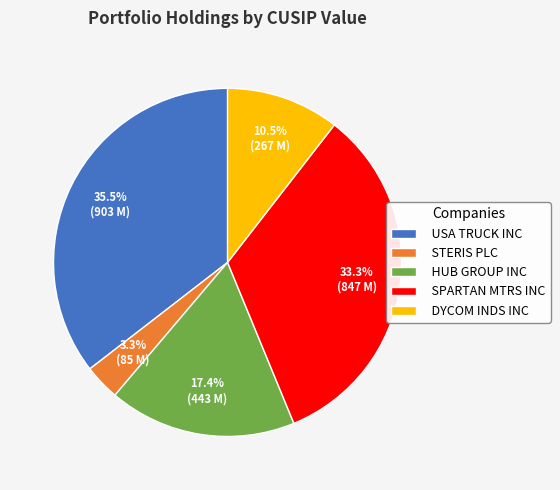

How much of the chart is everything except DYCOM INDS INC?

89.5%